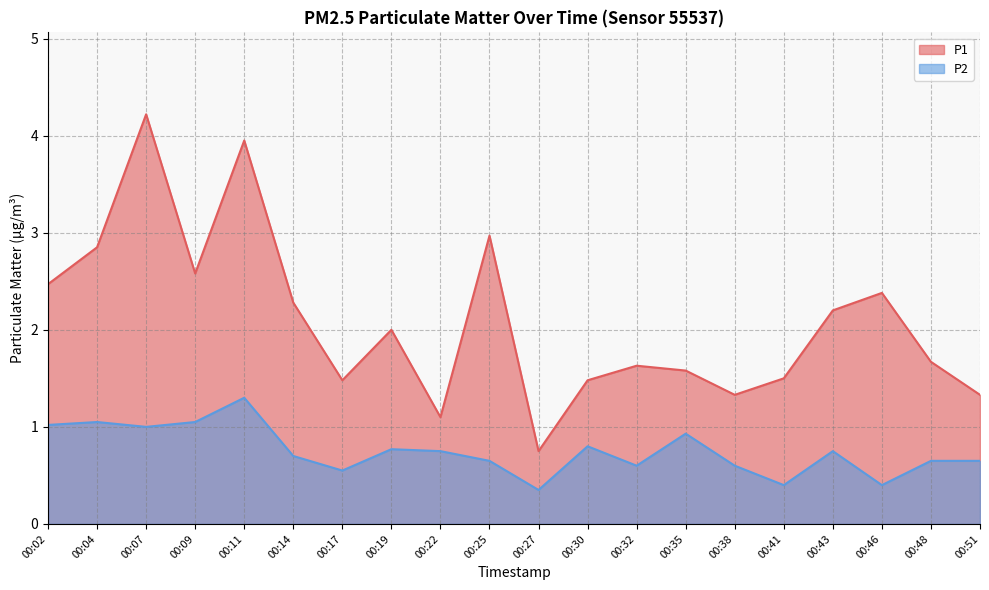

Rank the series by their maximum value, from lowest to highest.

P2, P1